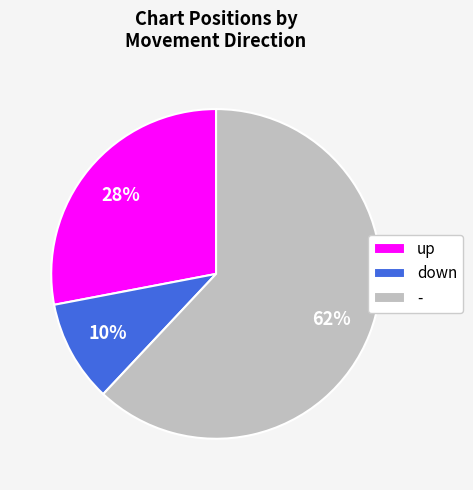

To the nearest percent, what is the combined percentage of down and -?

72%